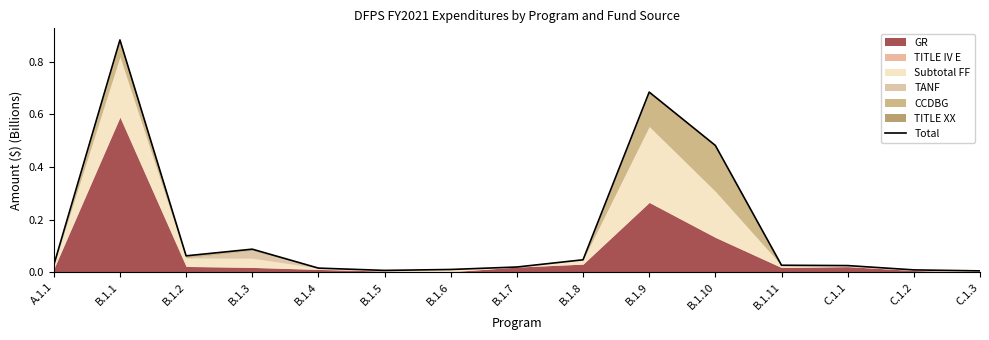

Reading right to left, extract all data points from this chart.

C.1.3=0.0	C.1.2=0.0	C.1.1=0.0	B.1.11=0.0	B.1.10=0.5	B.1.9=0.7	B.1.8=0.0	B.1.7=0.0	B.1.6=0.0	B.1.5=0.0	B.1.4=0.0	B.1.3=0.1	B.1.2=0.1	B.1.1=0.9	A.1.1=0.0